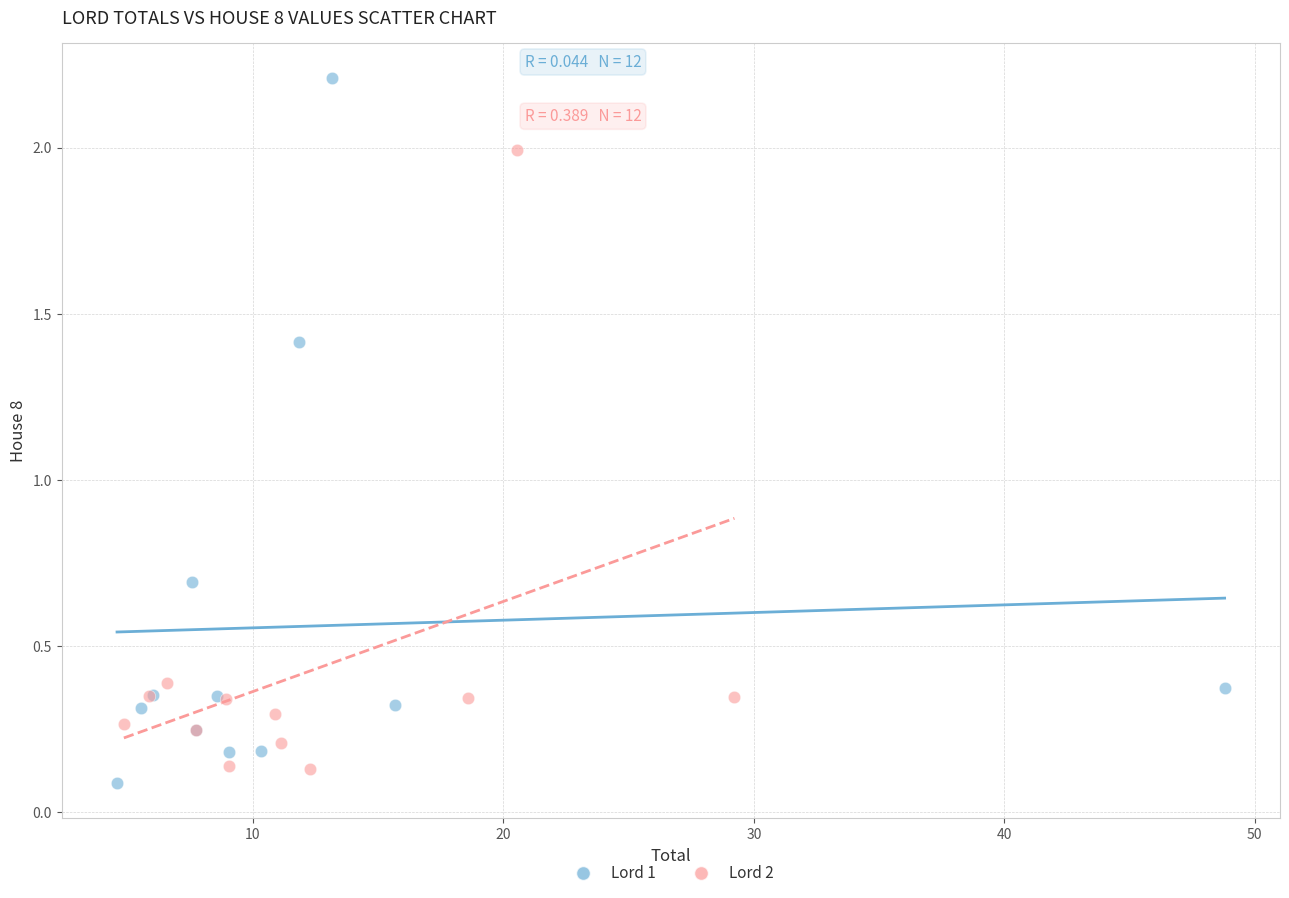

Which series has the widest spread of Y values?

Lord 1